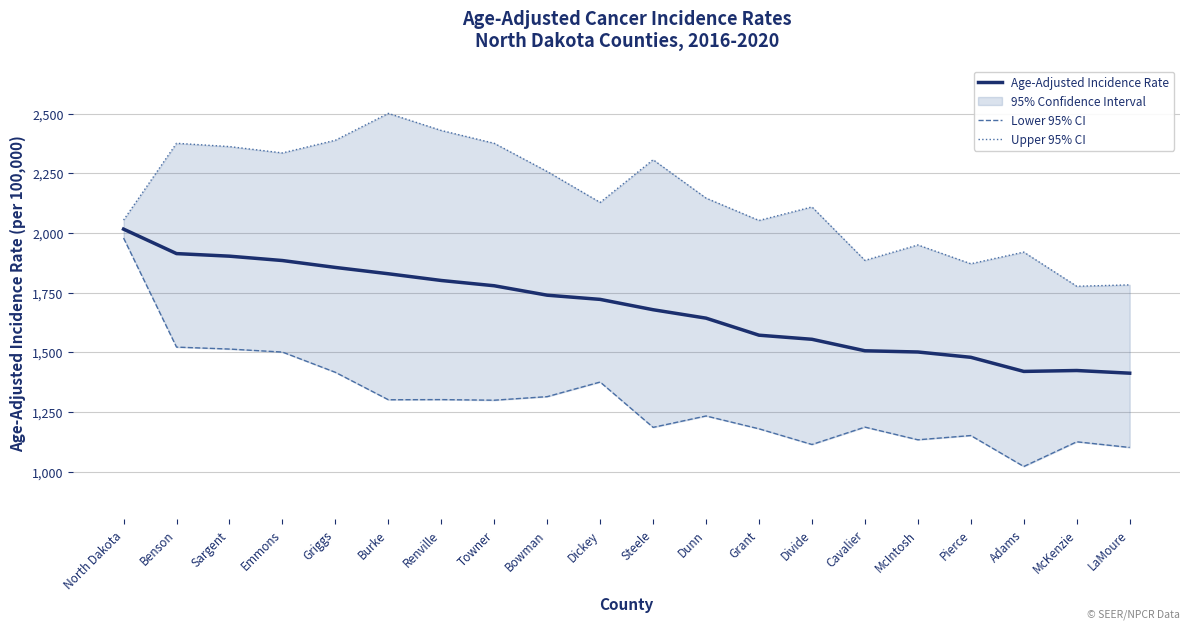

What is the label of the 18th point from the right?

Sargent